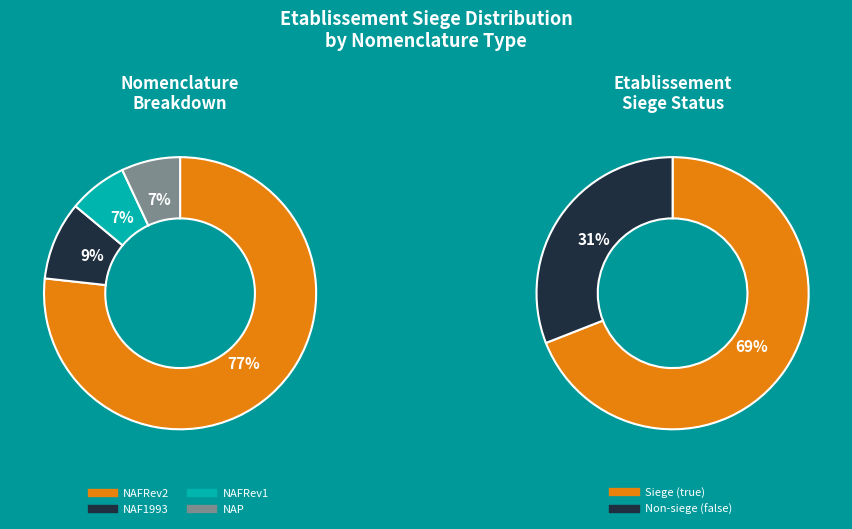

Approximately how many times larger is the value at false compared to true?

0.4